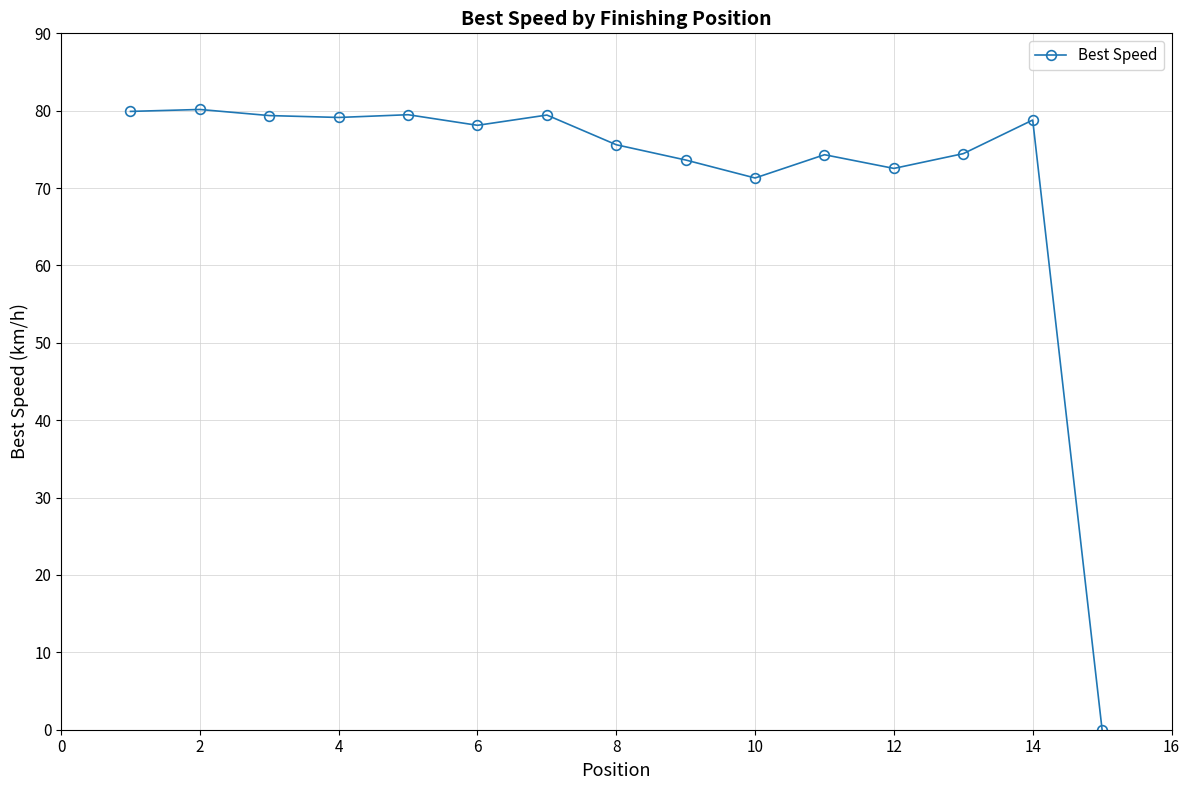

True or false: the data has more than 0 interior local peaks.

True